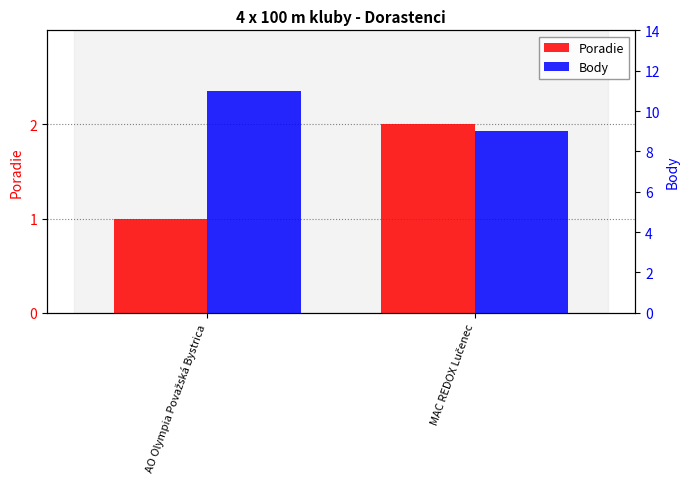

At how many categories does at least one series exceed 1?

2